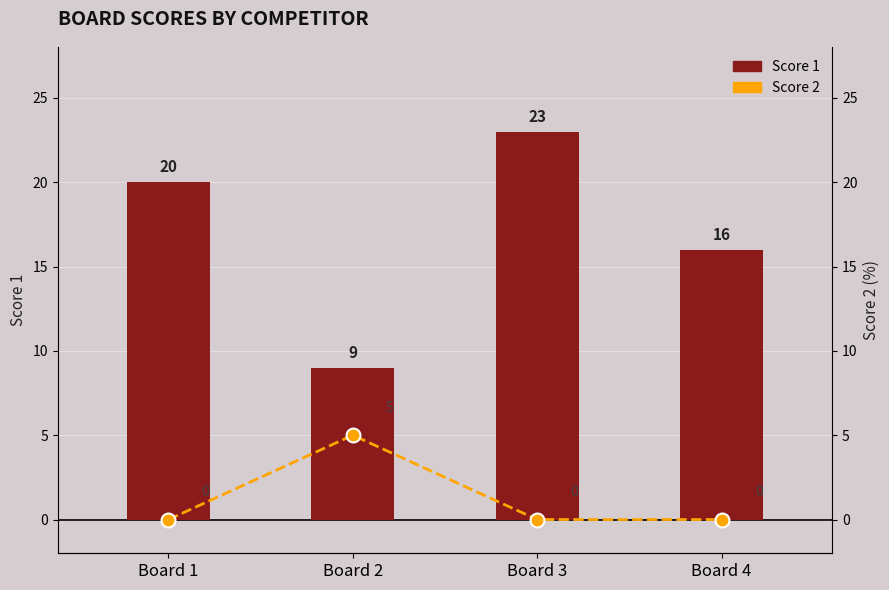

Which series has the largest range (max minus min)?

Score 1